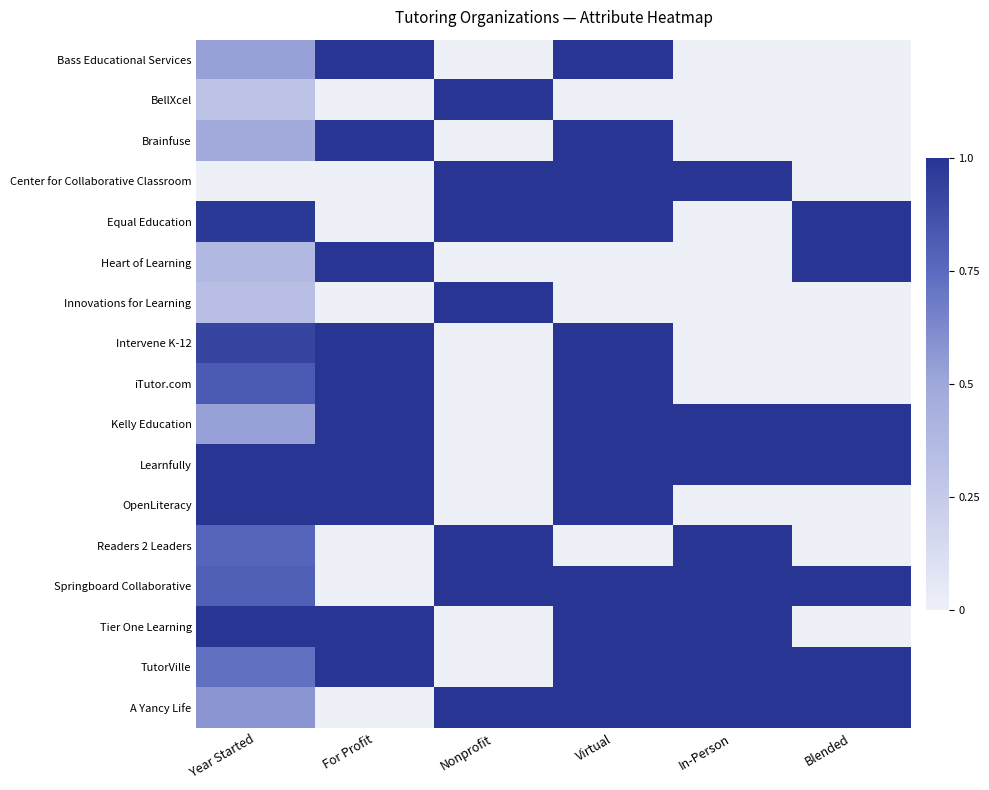

How many distinct data groups are displayed?

17